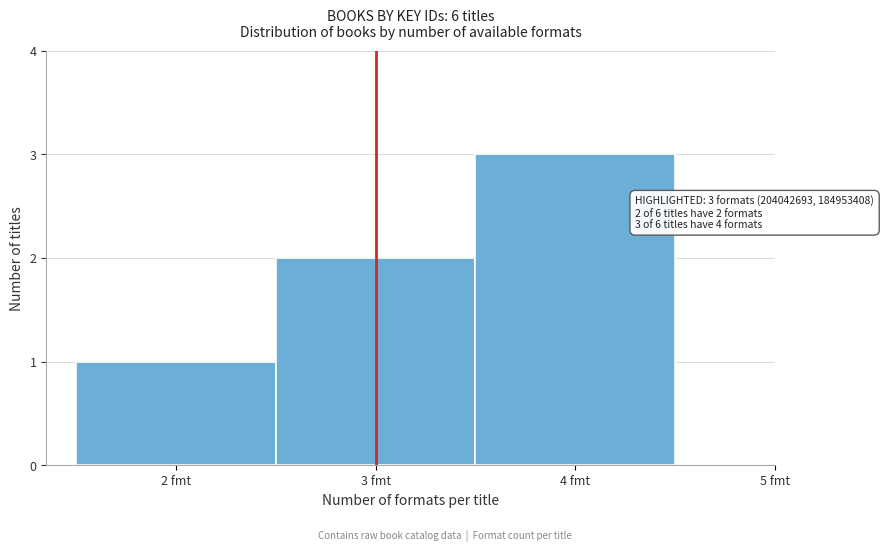

Over which range of the x-axis is the bar tallest?

3.5 to 4.5